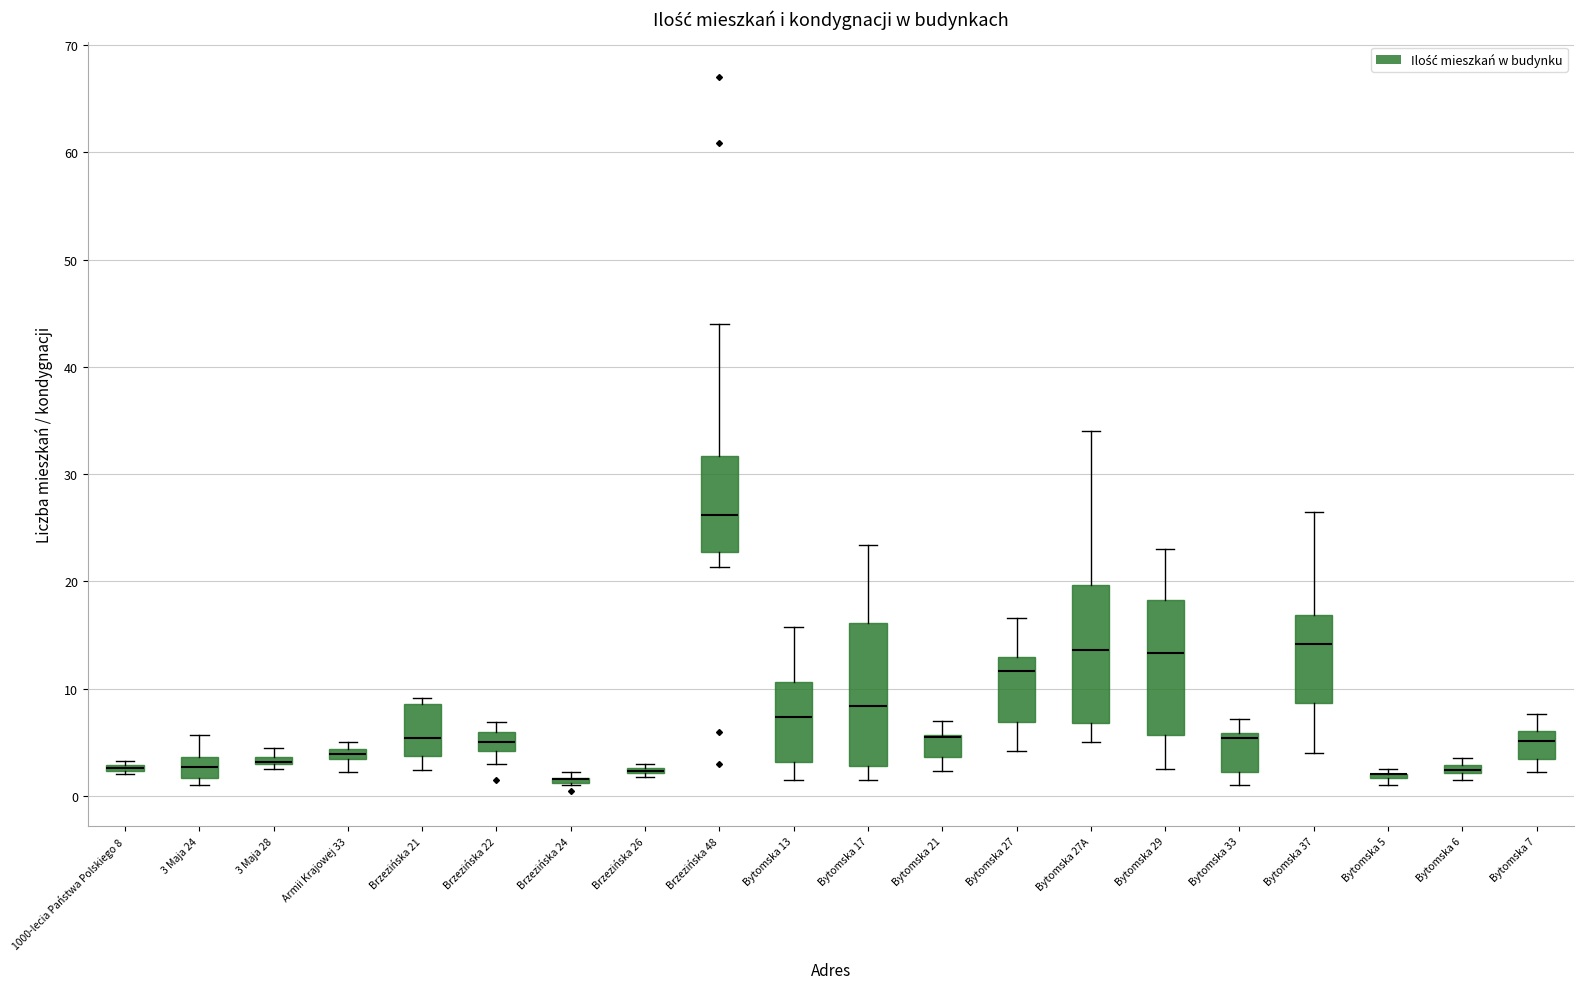

Where does the median line of the box for Brzezińska 22 sit on the y-axis? The values are not printed on the chart, so give them approximately, as read against the axis.

5